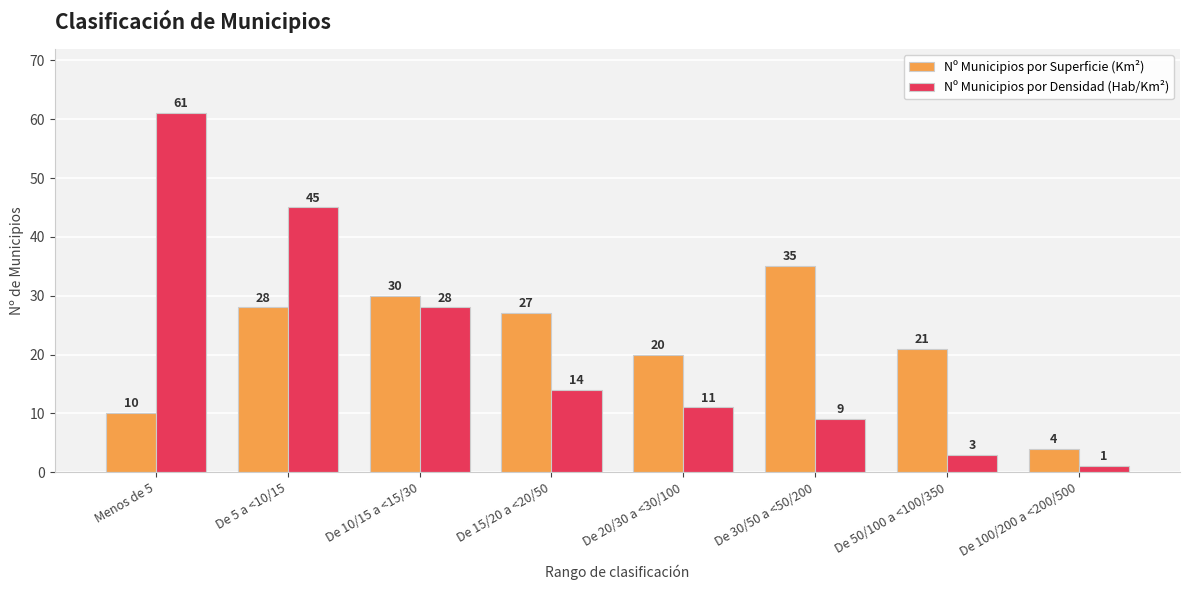

What is the total value across all series at De 50/100 a <100/350?

24